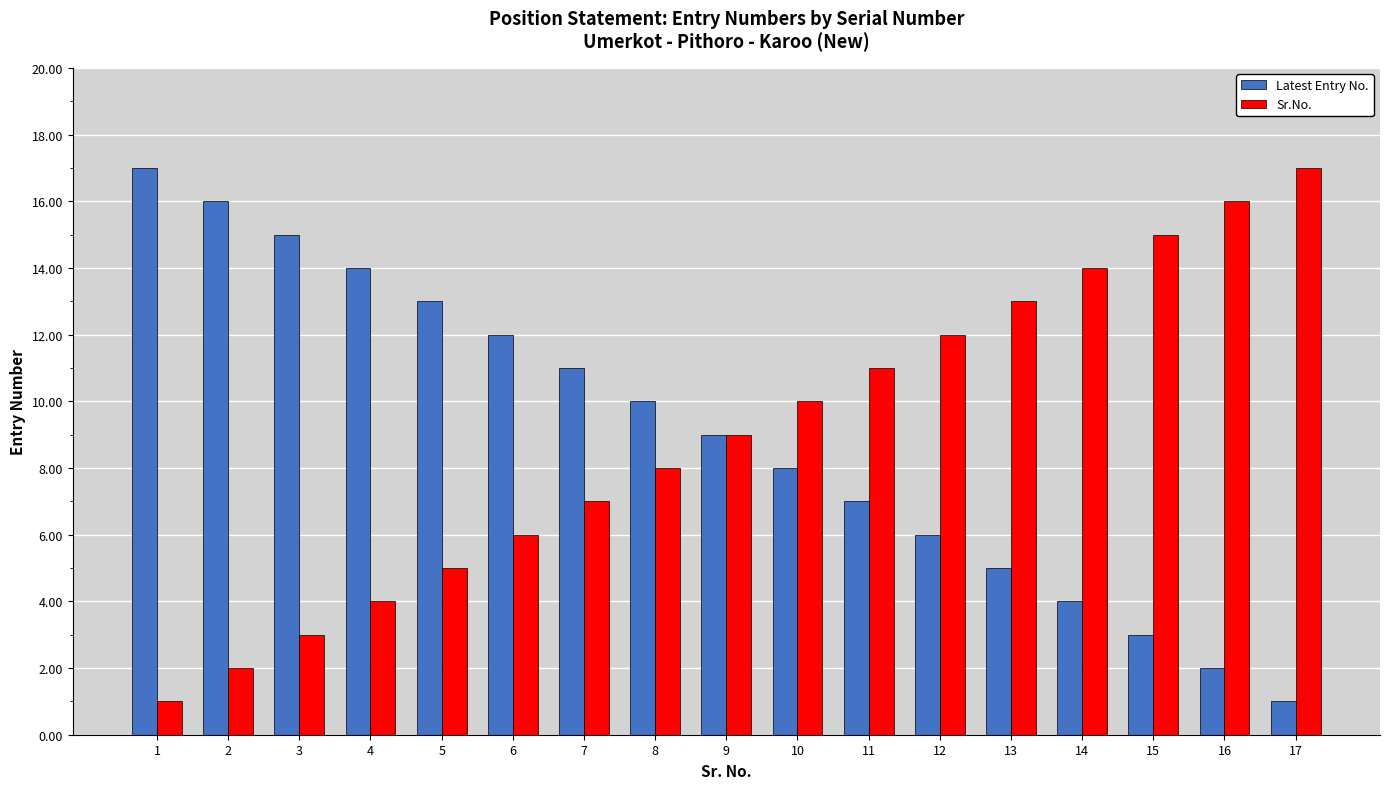

What are all the series names shown in the legend?

Latest Entry No., Sr.No.